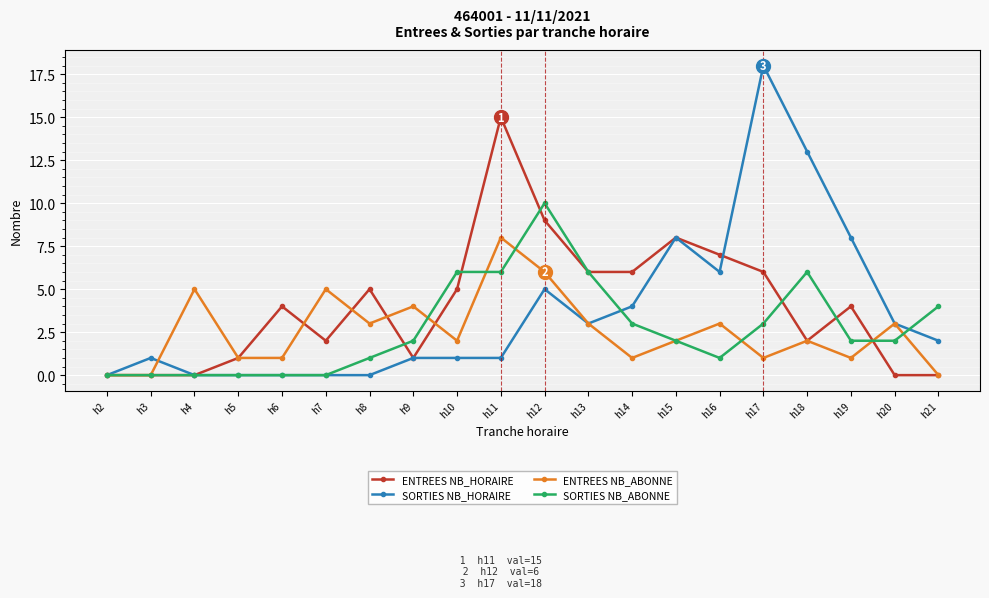

Which series has the largest range (max minus min)?

SORTIES NB_HORAIRE